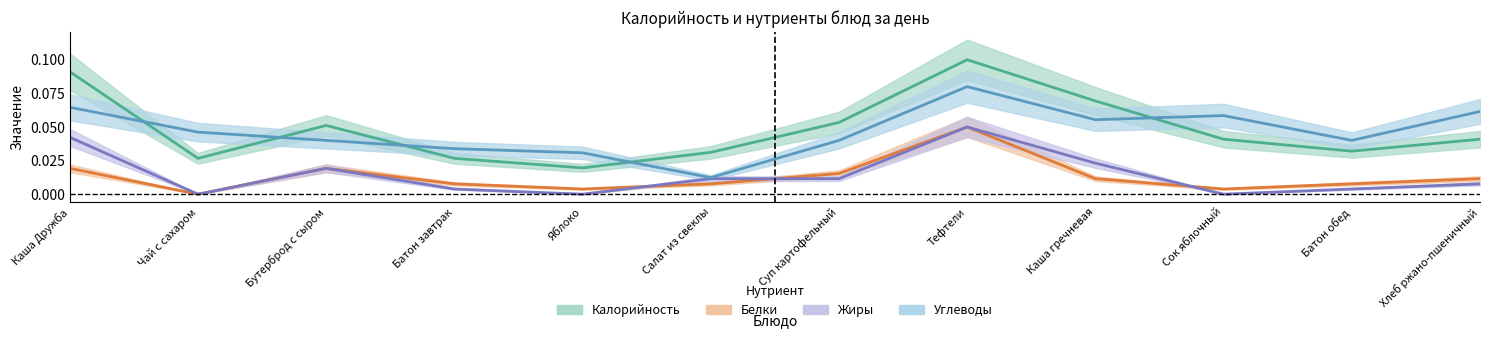

What are all the series names shown in the legend?

Калорийность, Белки, Жиры, Углеводы